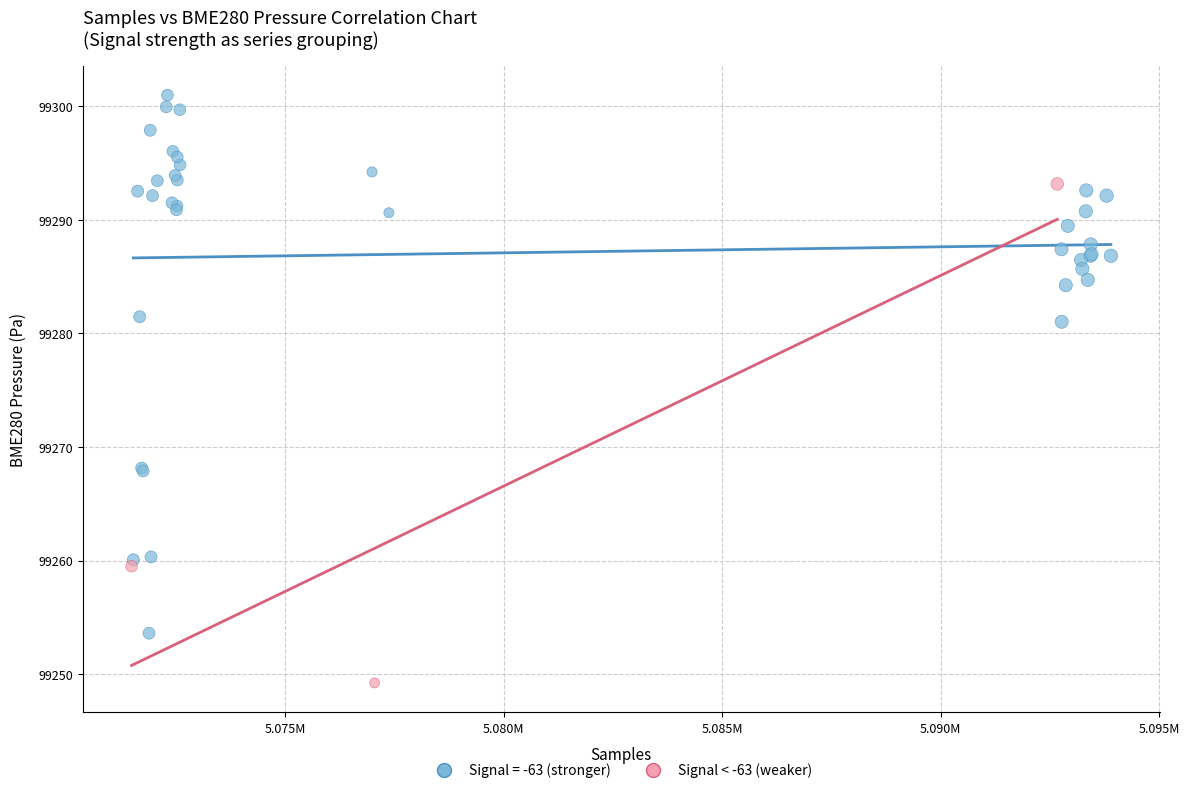

Which series contains the highest Y value?

Signal = -63 (stronger)